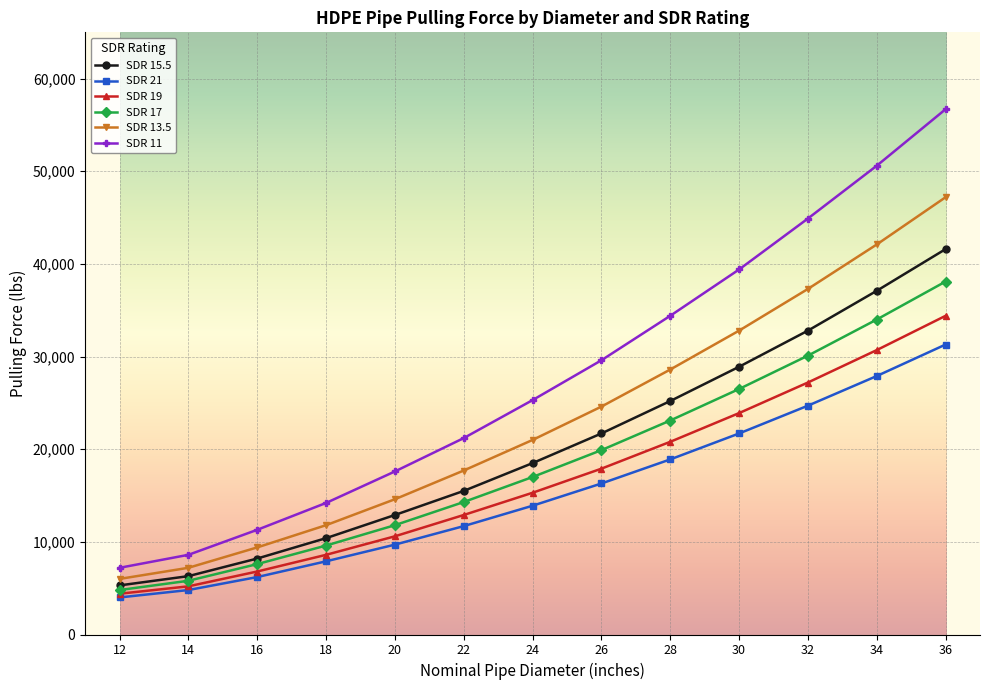

Reading left to right, transcribe all the data shown in this chart.

SDR 15.5: 12=5300	14=6300	16=8200	18=10400	20=12900	22=15500	24=18500	26=21700	28=25200	30=28900	32=32800	34=37100	36=41600
SDR 21: 12=4000	14=4800	16=6200	18=7900	20=9700	22=11700	24=13900	26=16300	28=18900	30=21700	32=24700	34=27900	36=31300
SDR 19: 12=4400	14=5200	16=6800	18=8600	20=10600	22=12900	24=15300	26=17900	28=20800	30=23900	32=27200	34=30700	36=34400
SDR 17: 12=4800	14=5800	16=7600	18=9600	20=11800	22=14300	24=17000	26=19900	28=23100	30=26500	32=30100	34=34000	36=38100
SDR 13.5: 12=6000	14=7200	16=9400	18=11800	20=14600	22=17700	24=21000	26=24600	28=28600	30=32800	32=37300	34=42100	36=47200
SDR 11: 12=7200	14=8600	16=11300	18=14200	20=17600	22=21200	24=25300	26=29600	28=34400	30=39400	32=44900	34=50600	36=56700